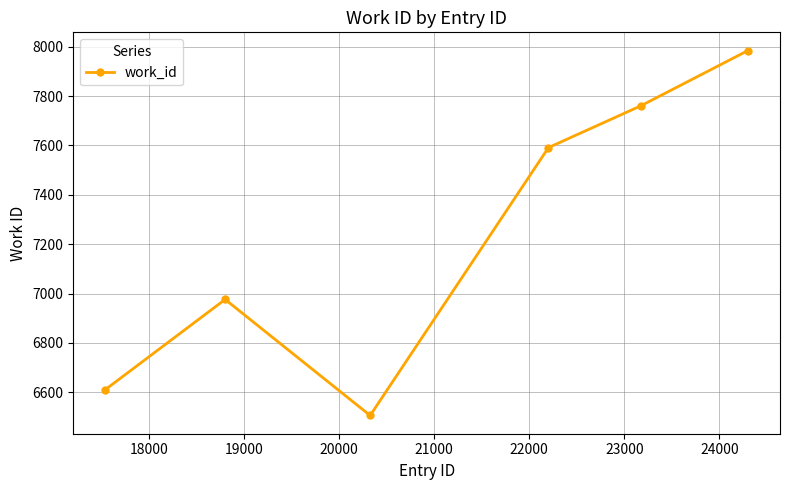

Reading left to right, what are all the values shown in this chart?

6611	6976	6506	7591	7760	7984